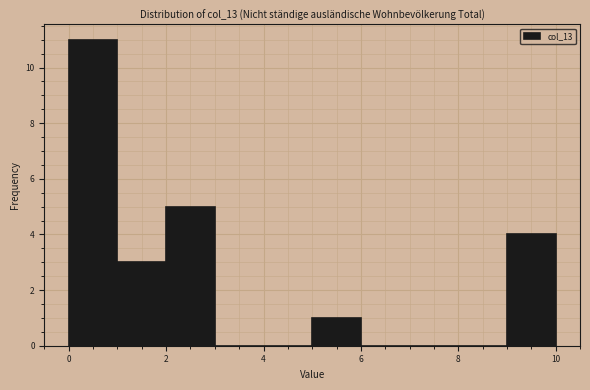

Over which range of the x-axis is the bar tallest?

0 to 1